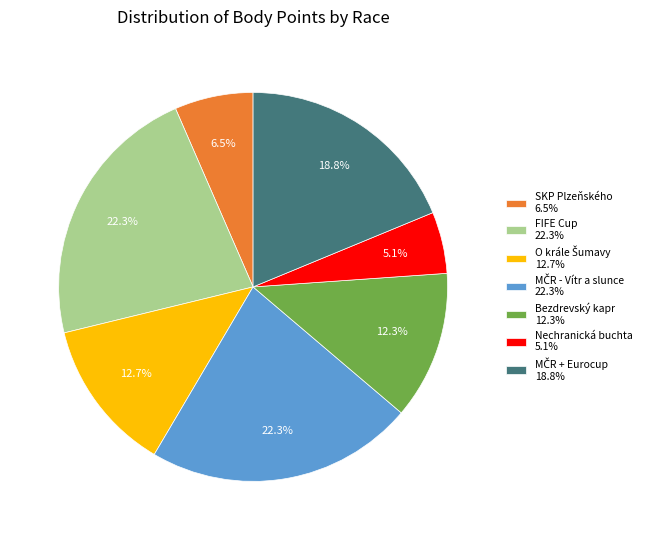

How many segments does this pie chart have?

7